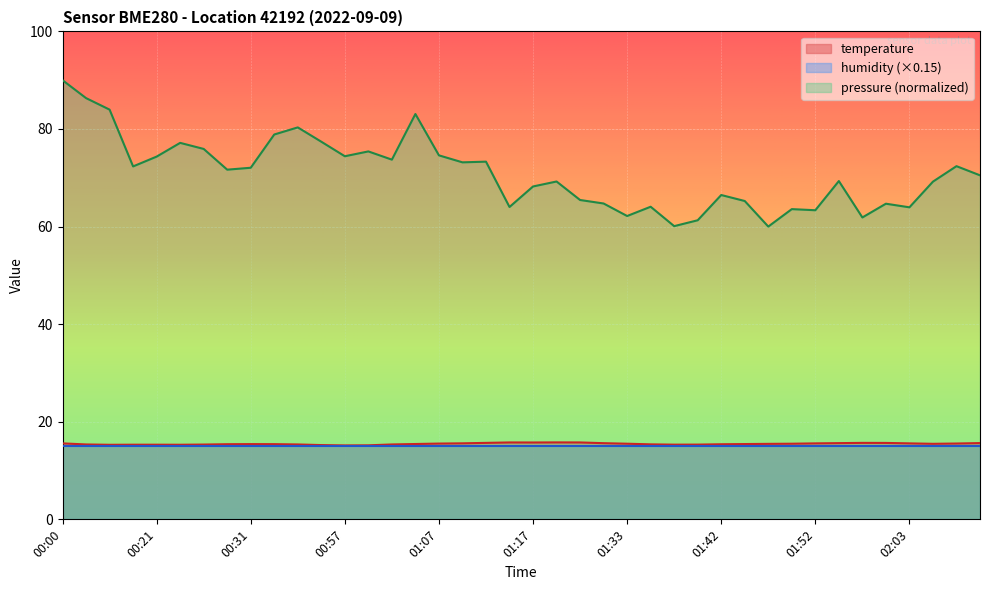

What is the label of the 3rd point from the left?

00:08